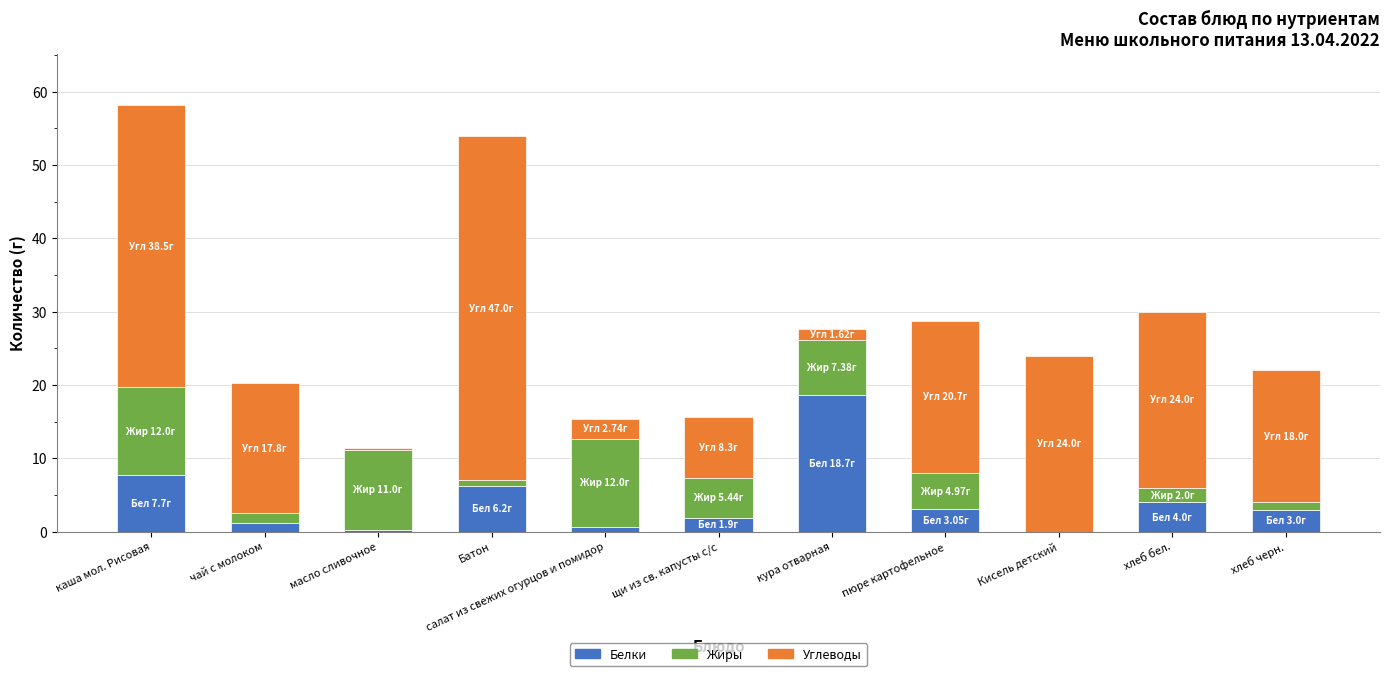

At which category is the sum across all series the highest?

каша мол. Рисовая